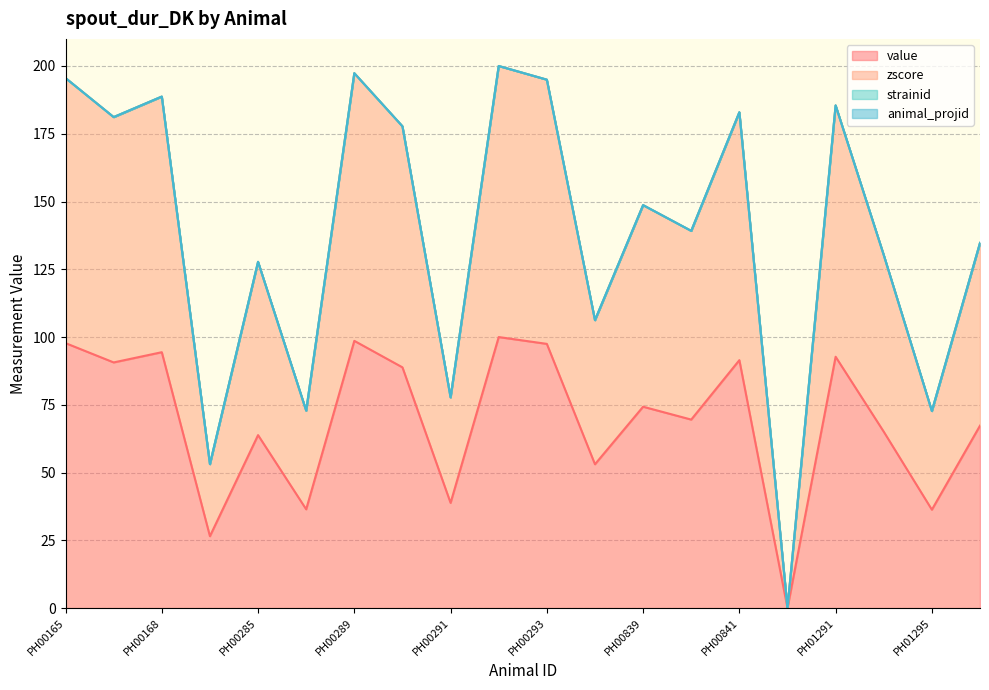

Which has a higher value, PH00842 or PH00285?

PH00285